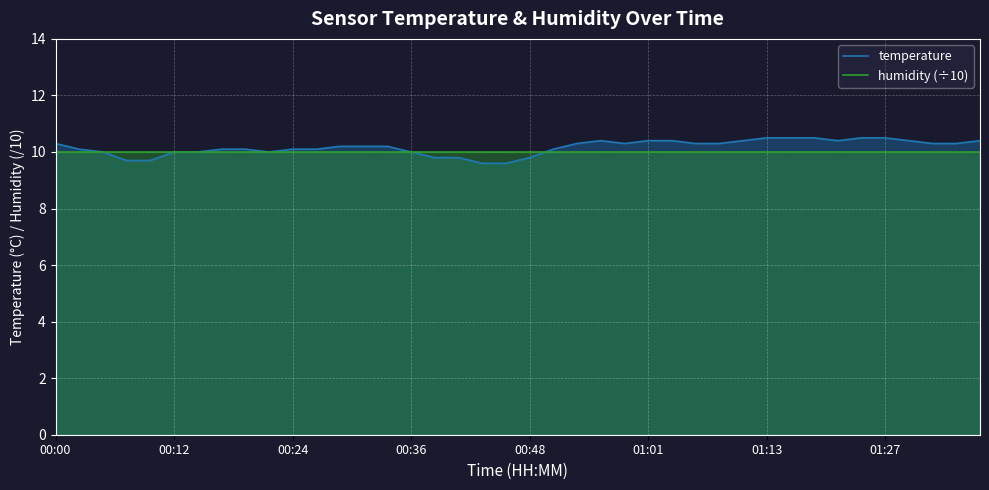

What is the greatest value displayed?

10.5